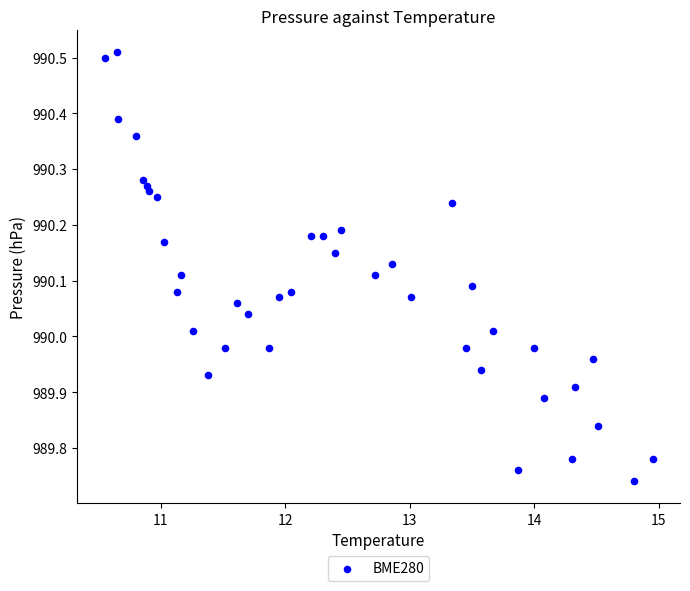

What is the range of X values (max minus min)?

4.4